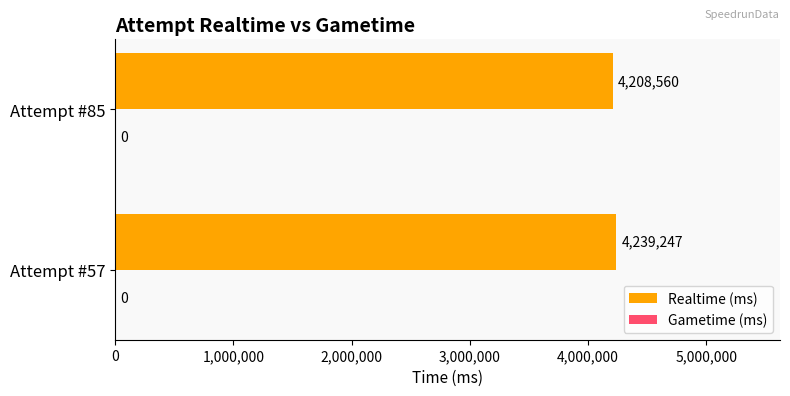

What is the sum of all values?

8447807